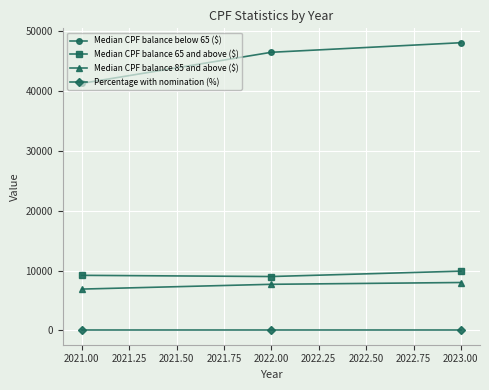

What is the label of the 1st point from the right?

2023.00